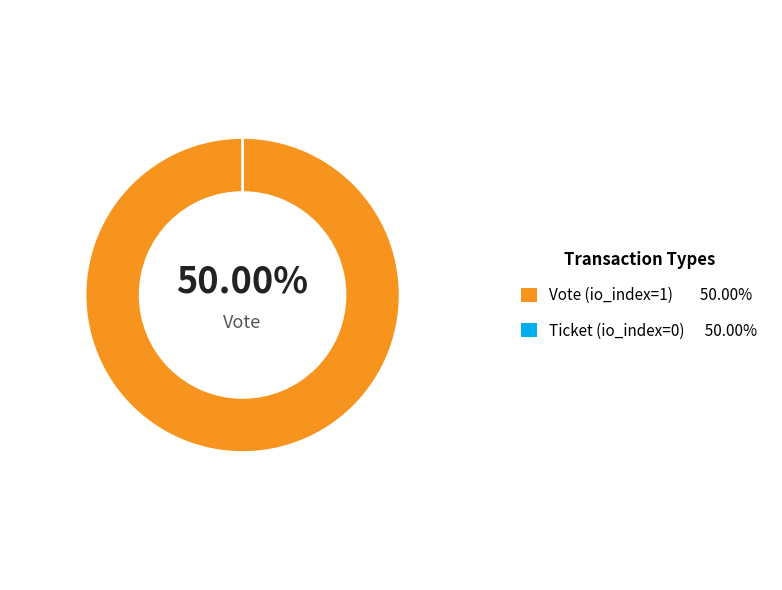

What is the smallest slice in the pie chart?

Ticket (io_index=0)